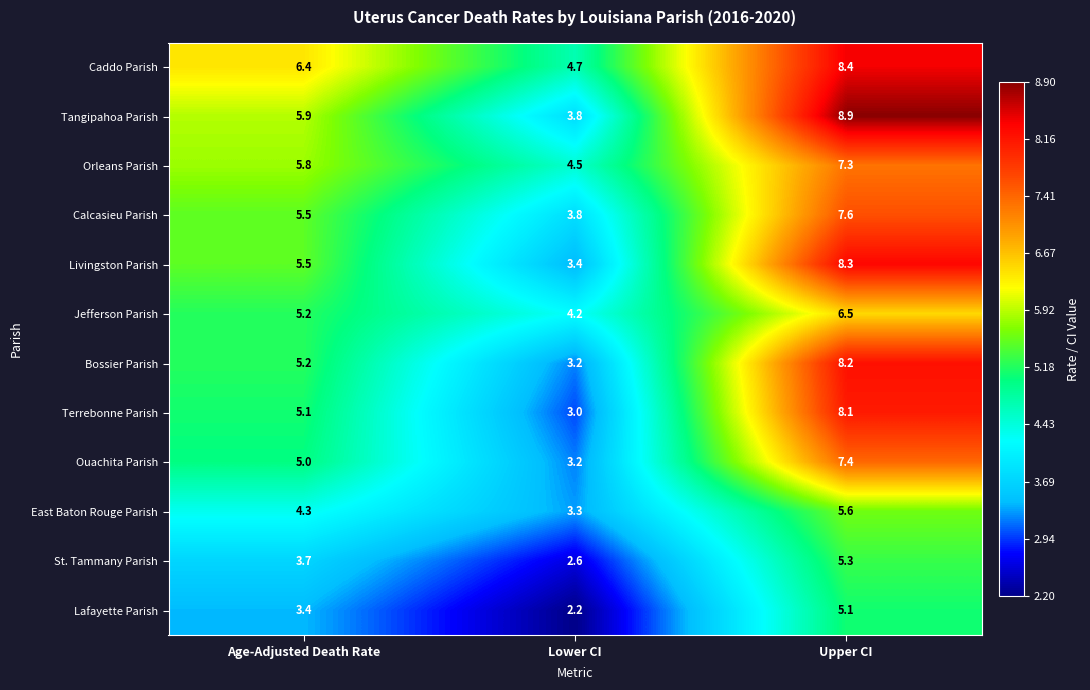

List the labels in order of Terrebonne Parish value, smallest first.

Lower CI, Age-Adjusted Death Rate, Upper CI